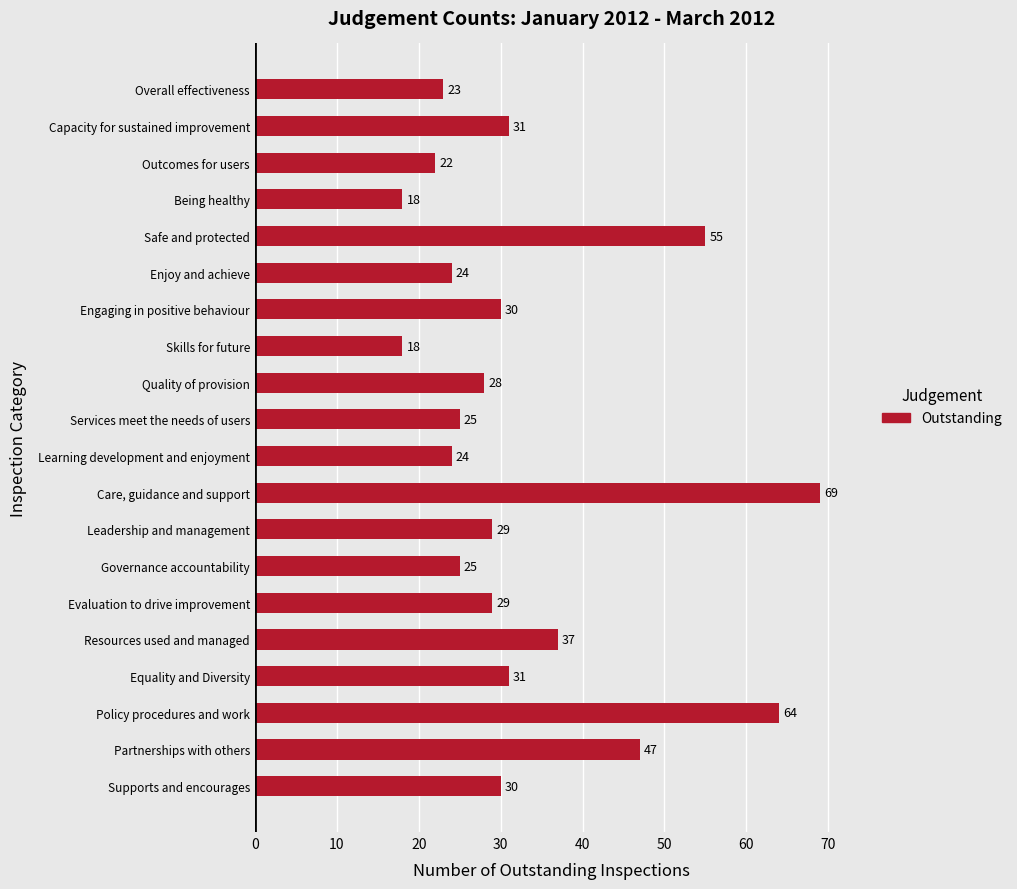

What is the sum of all values?

659